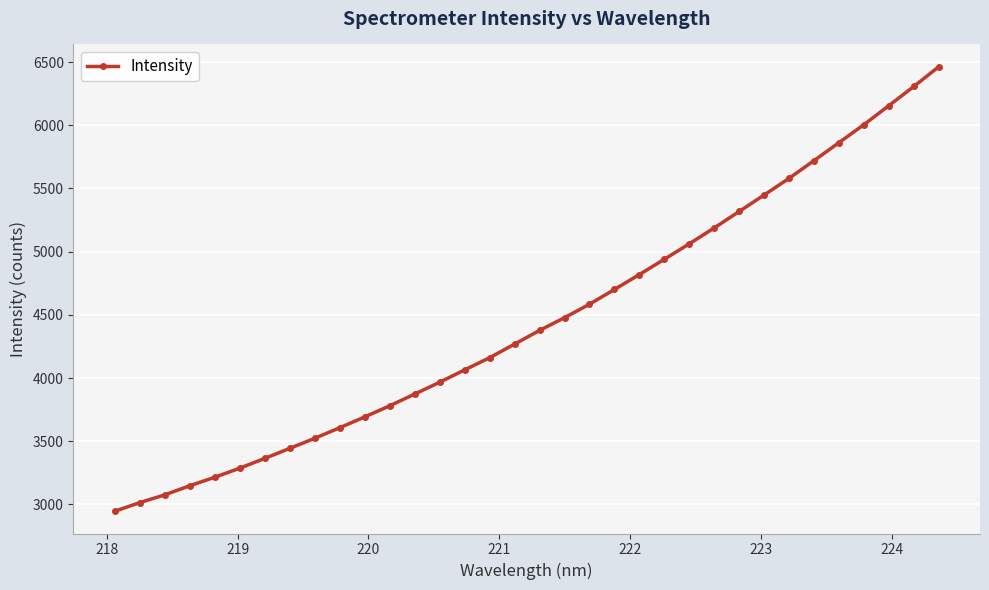

What is the value of the 3rd point from the left?

3075.2